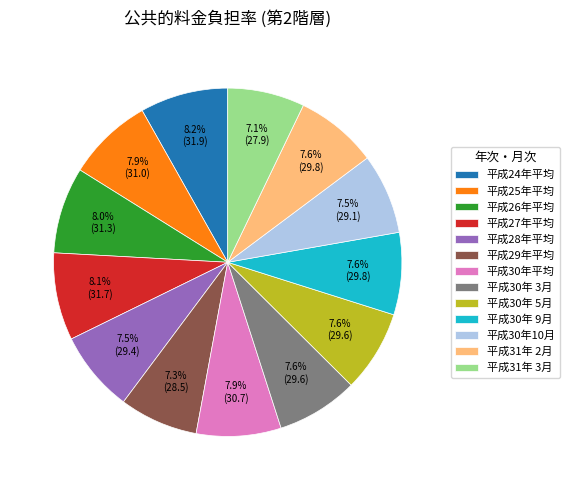

How many slices are in this pie chart?

13